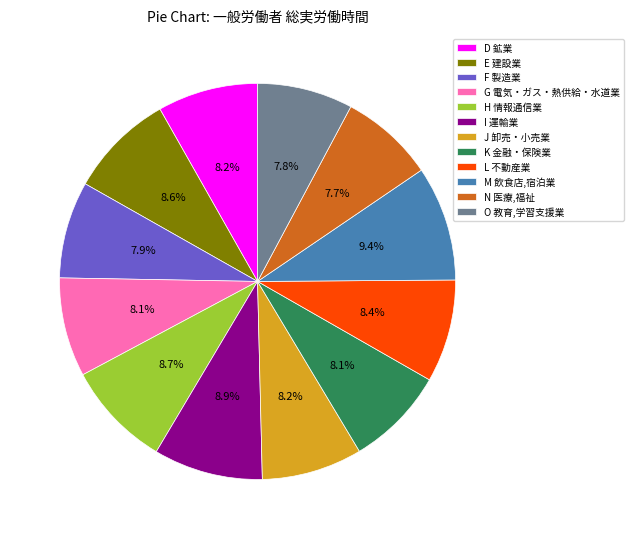

Does H 情報通信業 account for over 50% of the chart?

No